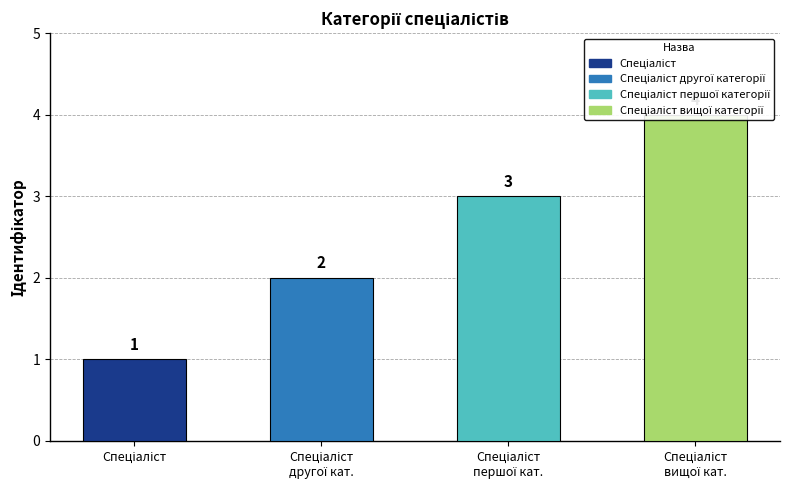

How many bars are there in total?

4